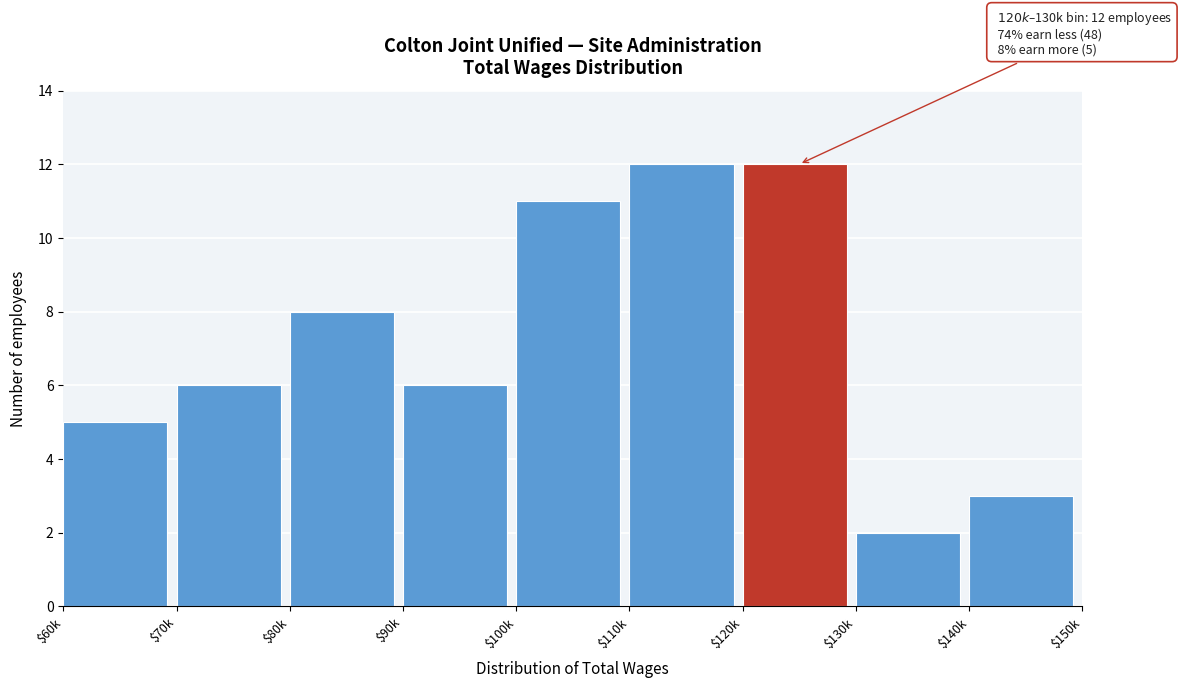

Reading left to right, list all the values displayed in this chart.

5	6	8	6	11	12	12	2	3